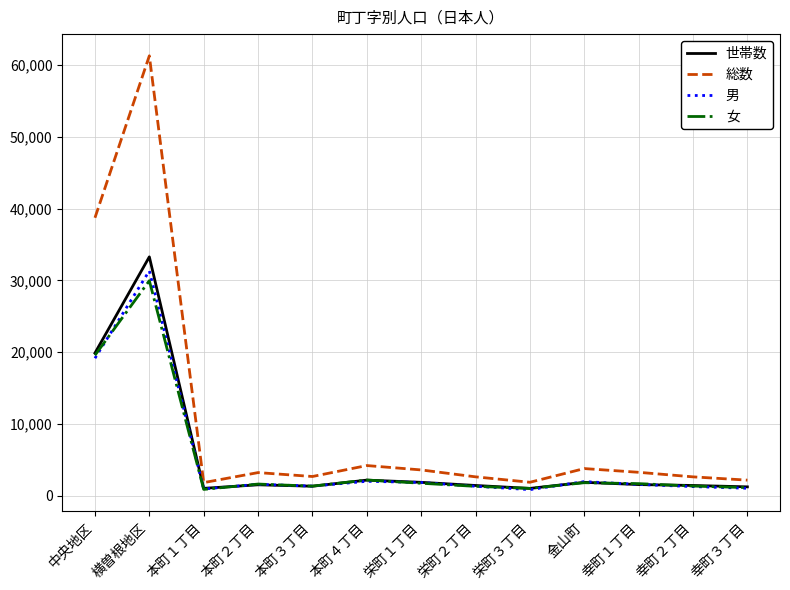

Which series has the largest range (max minus min)?

総数